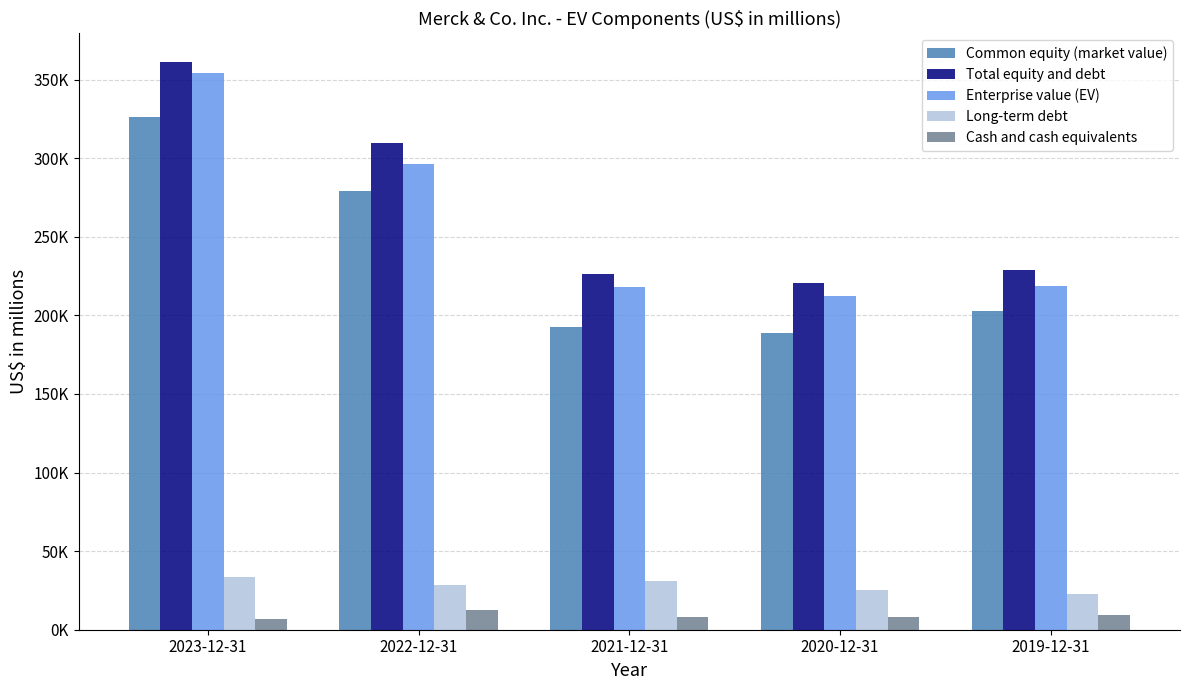

How many Long-term debt values are between 25360 and 30690?

3